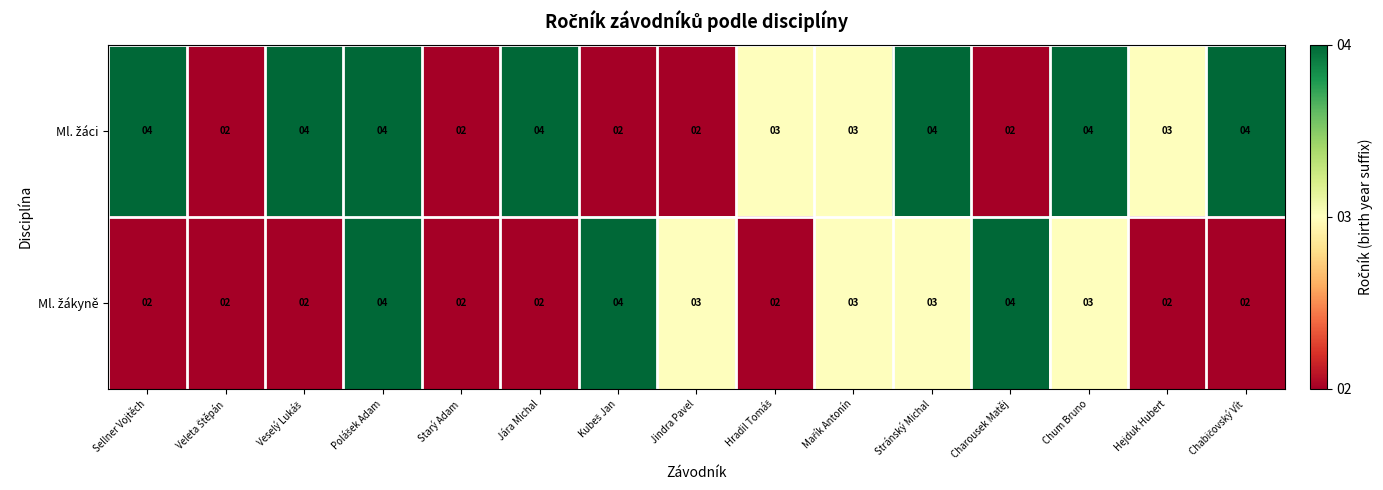

What is the maximum value shown in the chart?

4